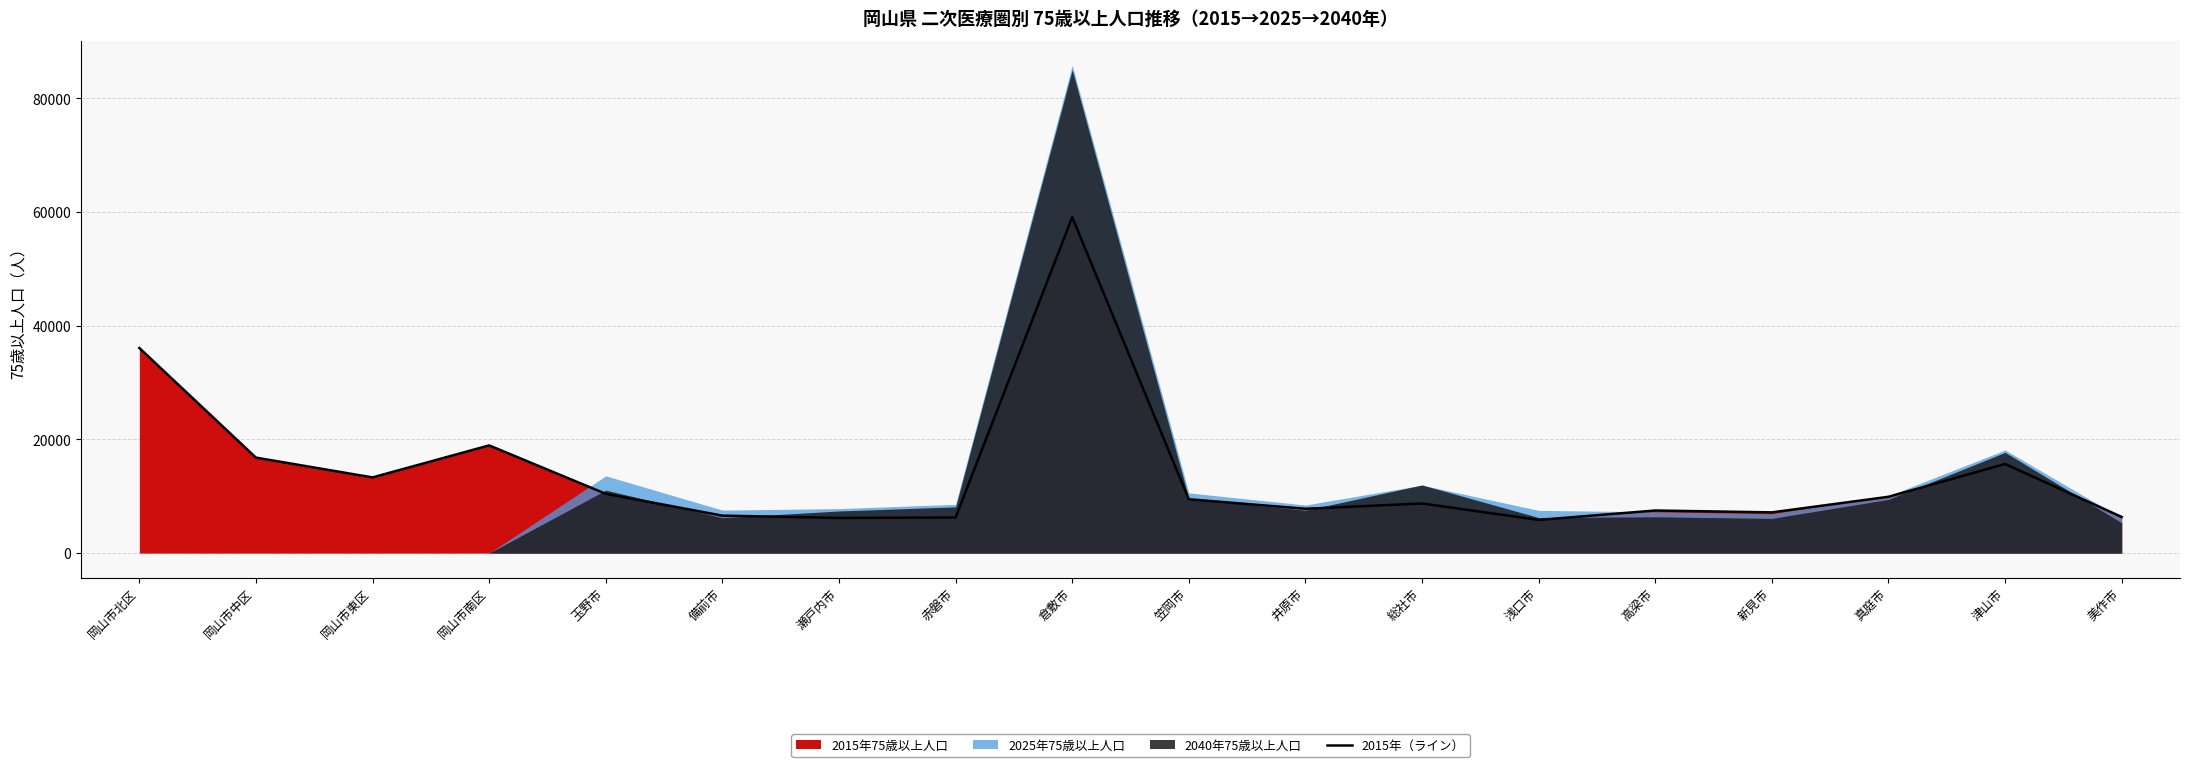

Read the value at 備前市, to the nearest 50.

6600